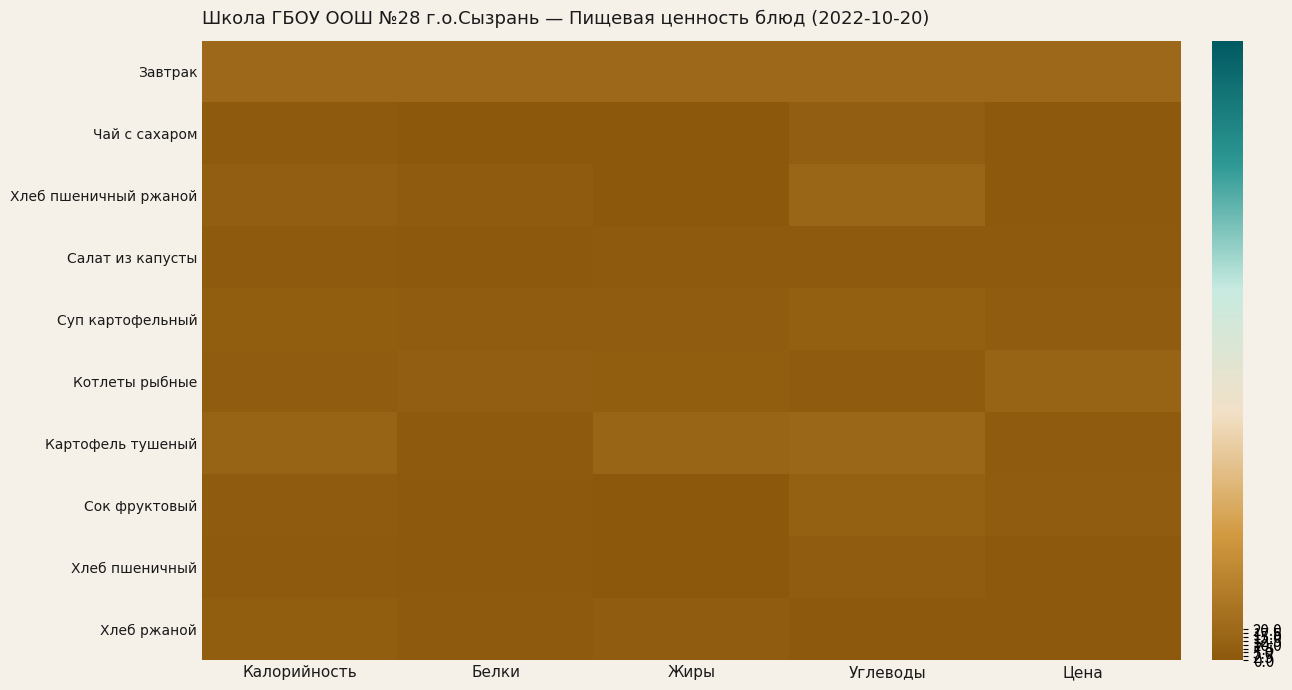

What is the total value across all series at Калорийность?

73.4